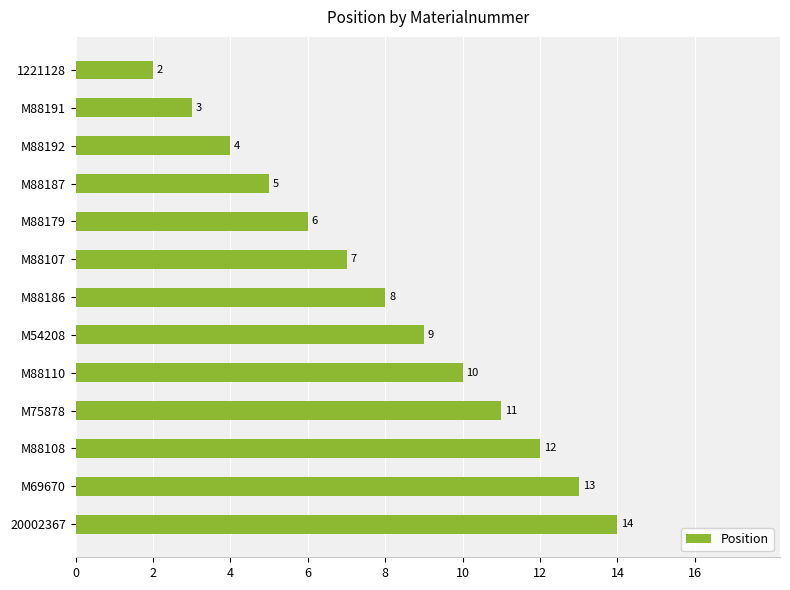

At which label is the value closest to 8?

M88186